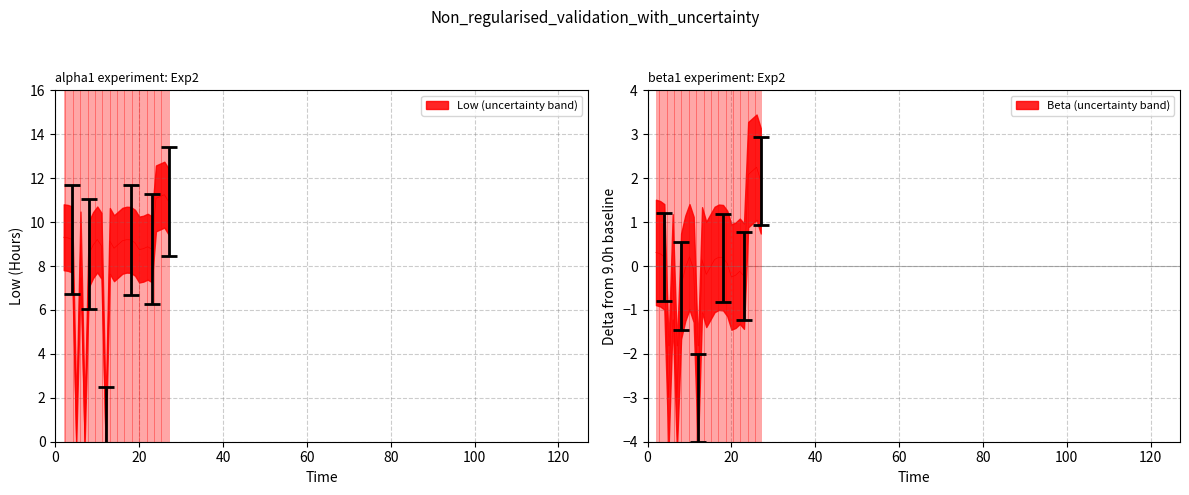

The value at 14 is 2.1. True or false?

False